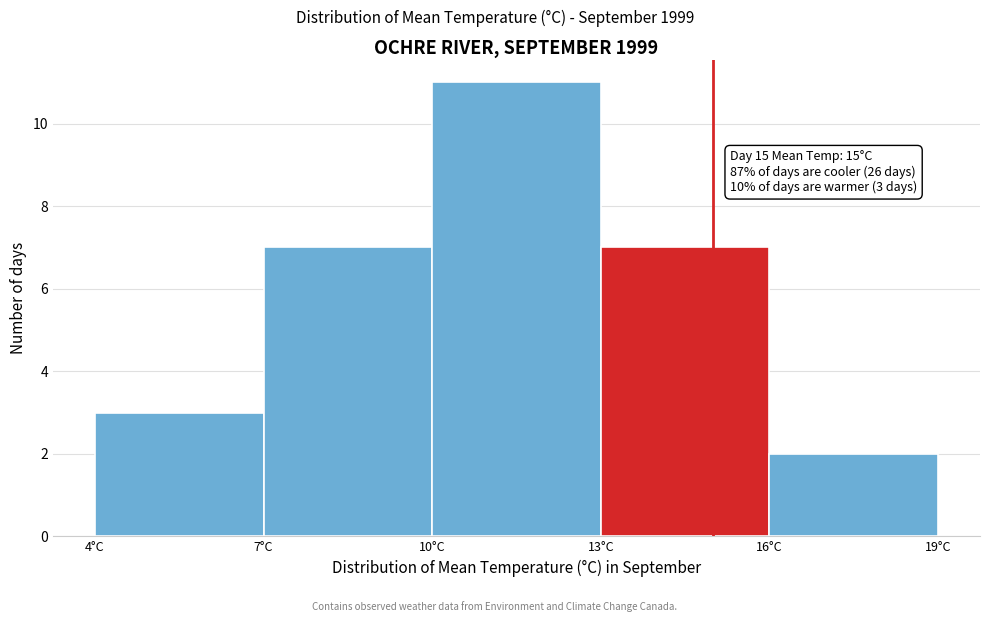

Which range on the x-axis has the tallest bar?

10 to 13